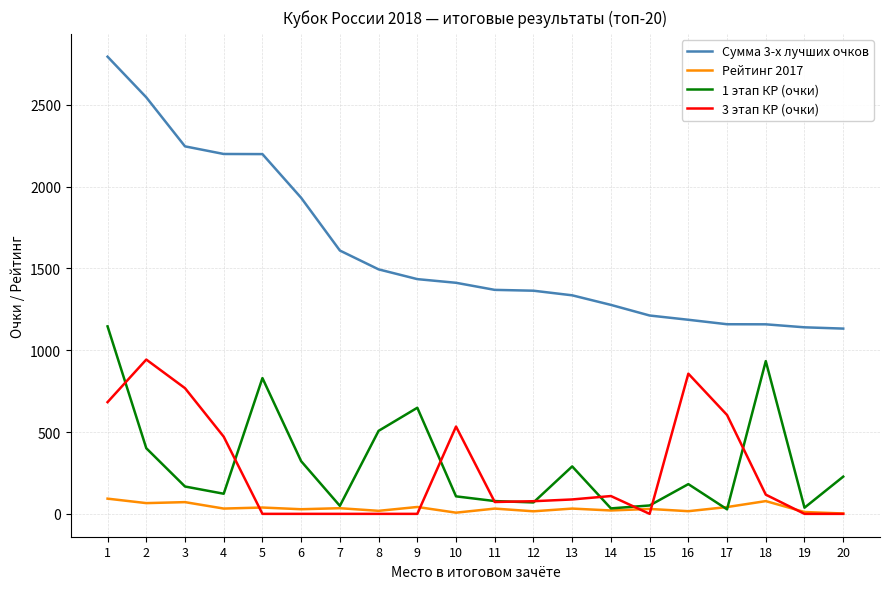

Between 8 and 20, which series saw the biggest shift?

Сумма 3-х лучших очков